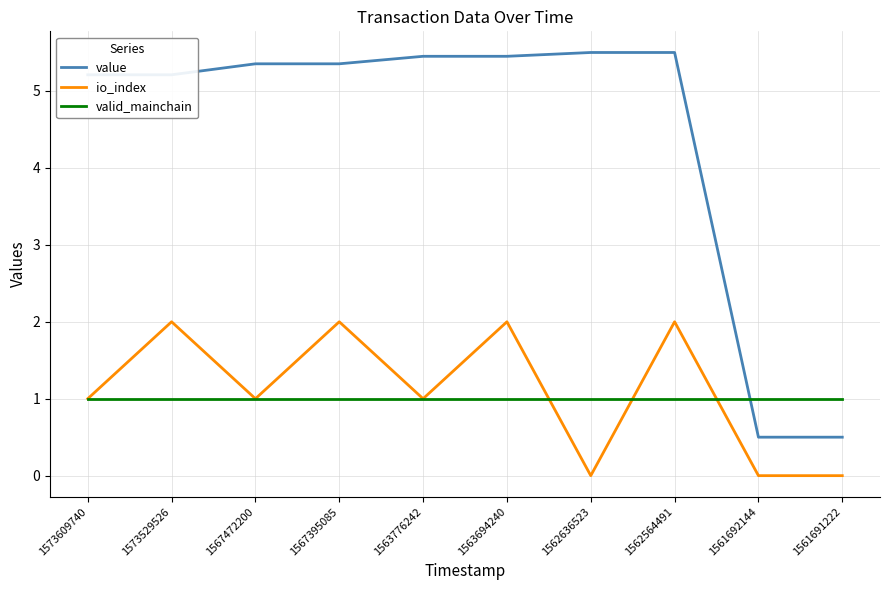

Where does the value series first go above 5?

1573609740